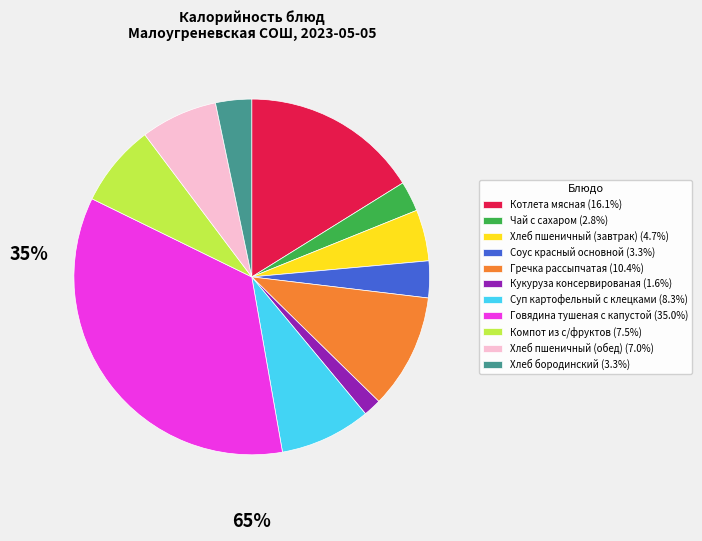

Does any single category account for the majority?

No